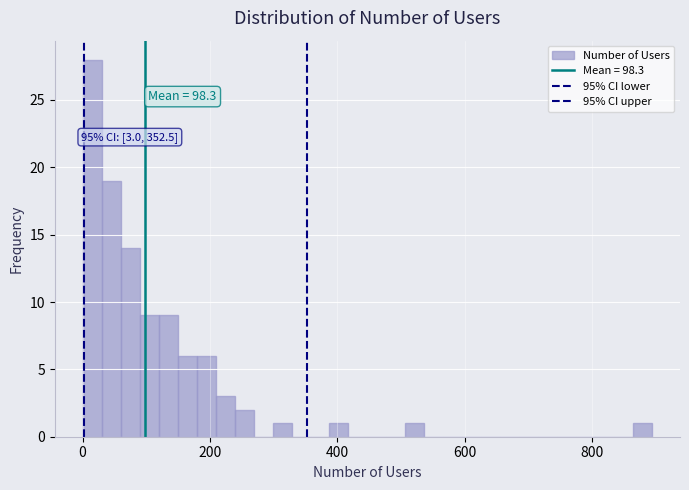

Around what value on the x-axis is the tallest bar? Give the approximate position of its centre, as read against the axis.

20